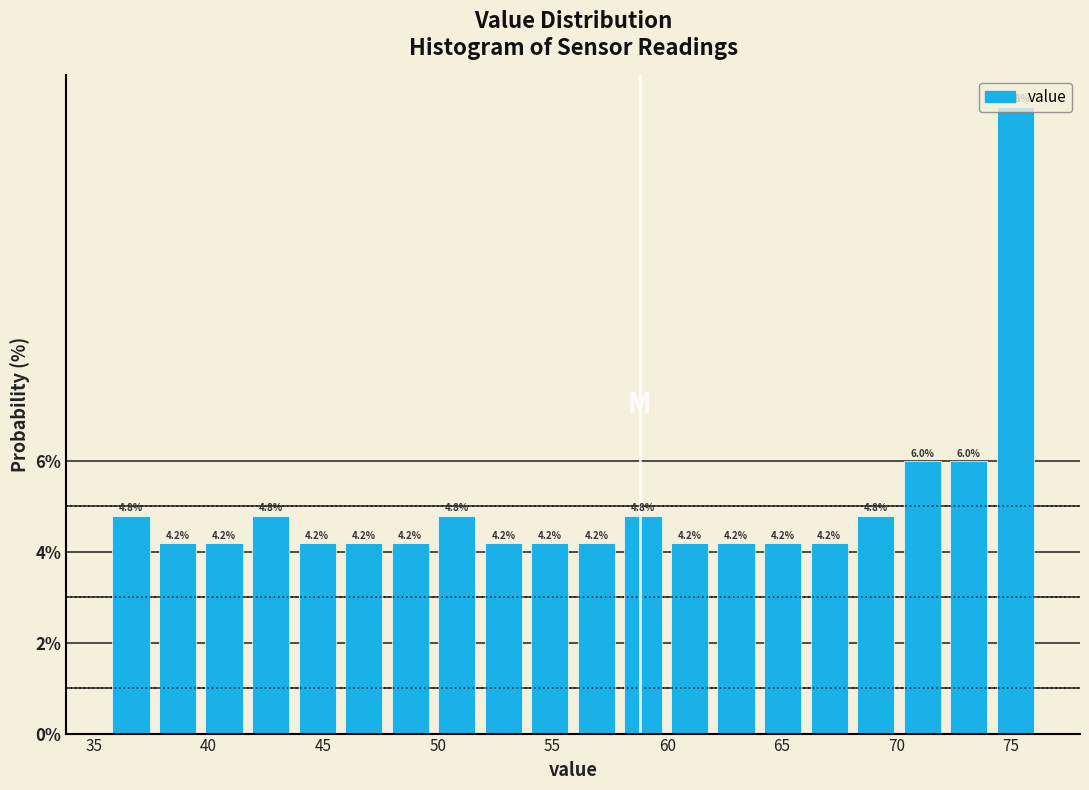

Reading left to right, transcribe this chart: for each bar, give the range it covers on the x-axis and its height. The bar edges are not printed on the chart, so give them approximately, as read against the axis.

35.5 to 37.5: 4.8
37.5 to 39.5: 4.2
39.5 to 41.5: 4.2
41.5 to 43.5: 4.8
43.5 to 46.0: 4.2
46.0 to 48.0: 4.2
48.0 to 50.0: 4.2
50.0 to 52.0: 4.8
52.0 to 54.0: 4.2
54.0 to 56.0: 4.2
56.0 to 58.0: 4.2
58.0 to 60.0: 4.8
60.0 to 62.0: 4.2
62.0 to 64.0: 4.2
64.0 to 66.0: 4.2
66.0 to 68.0: 4.2
68.0 to 70.0: 4.8
70.0 to 72.0: 6.0
72.0 to 74.0: 6.0
74.0 to 76.0: 13.8